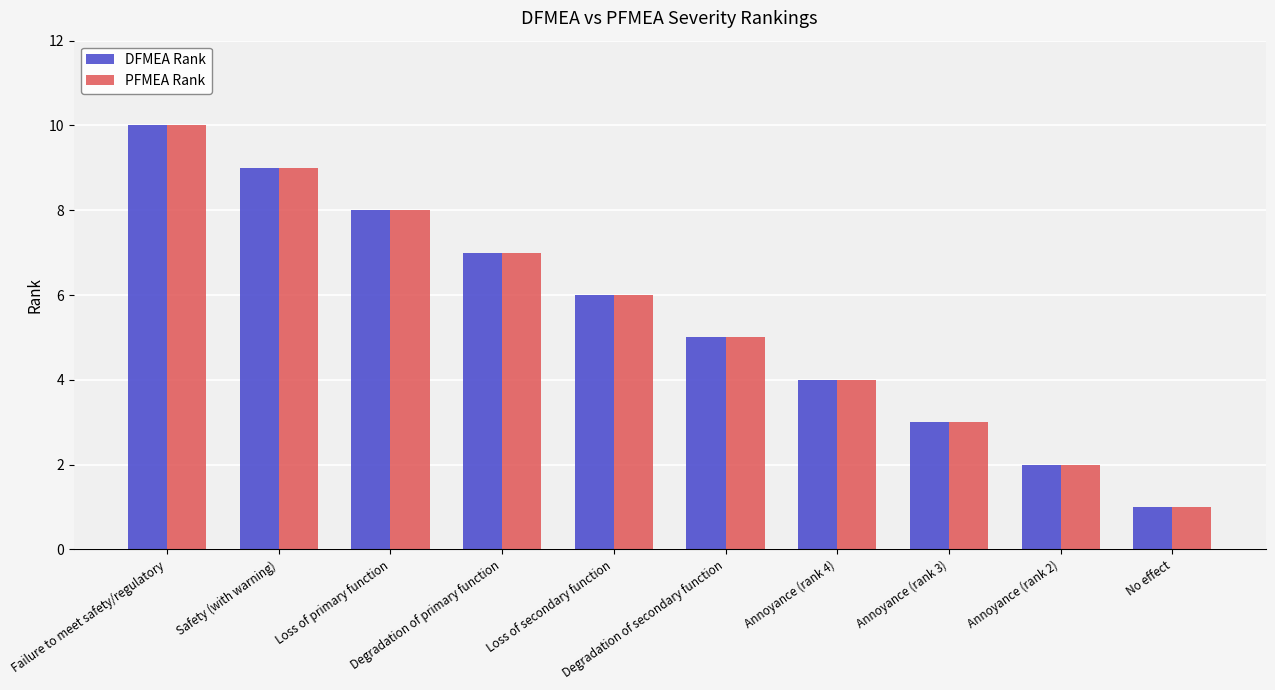

Reading left to right, list all the values displayed in this chart.

DFMEA Rank: 10	9	8	7	6	5	4	3	2	1
PFMEA Rank: 10	9	8	7	6	5	4	3	2	1